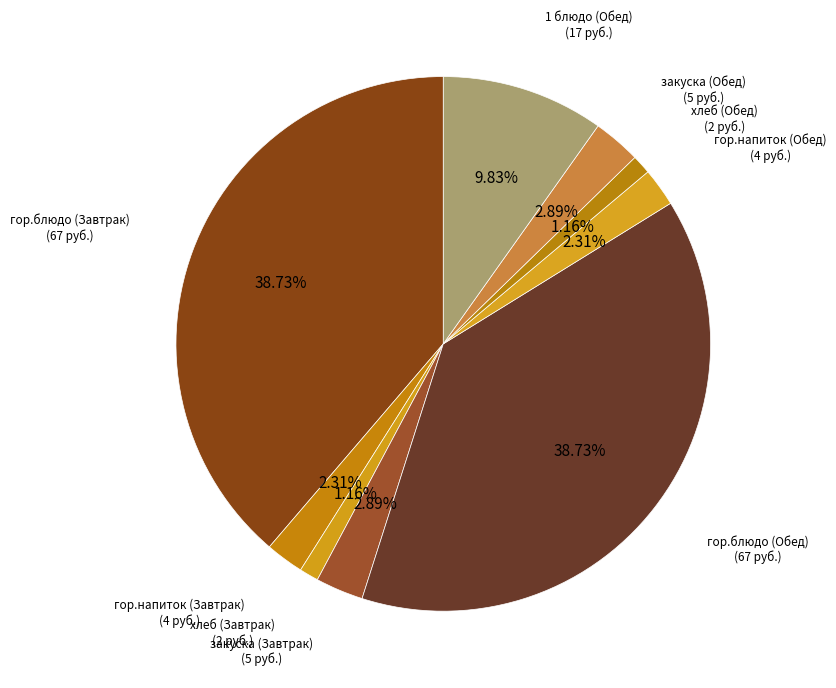

Does any single category account for the majority?

No